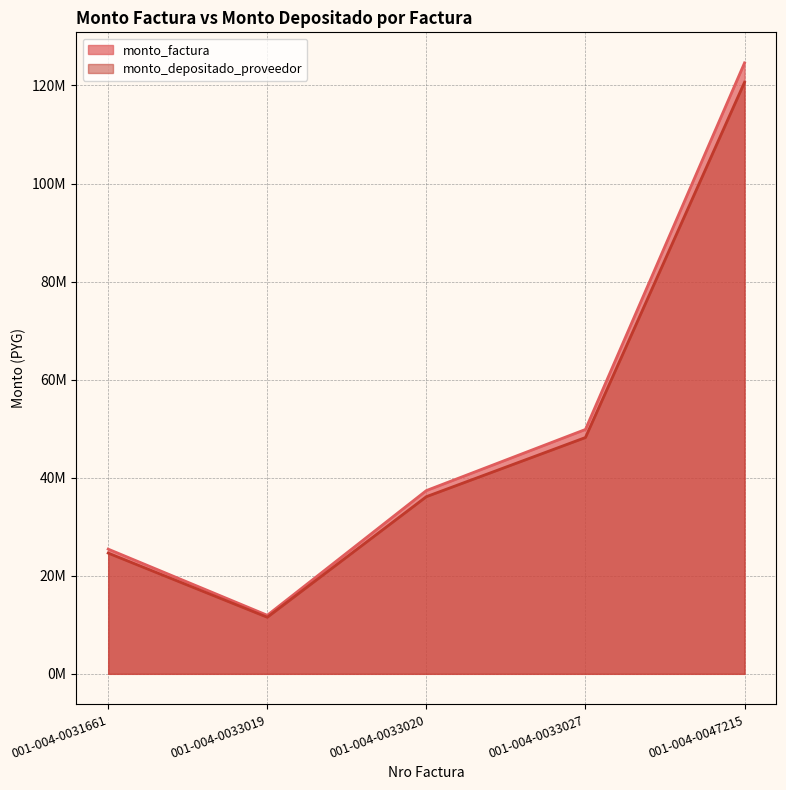

At how many categories does at least one series exceed 42574747?

2